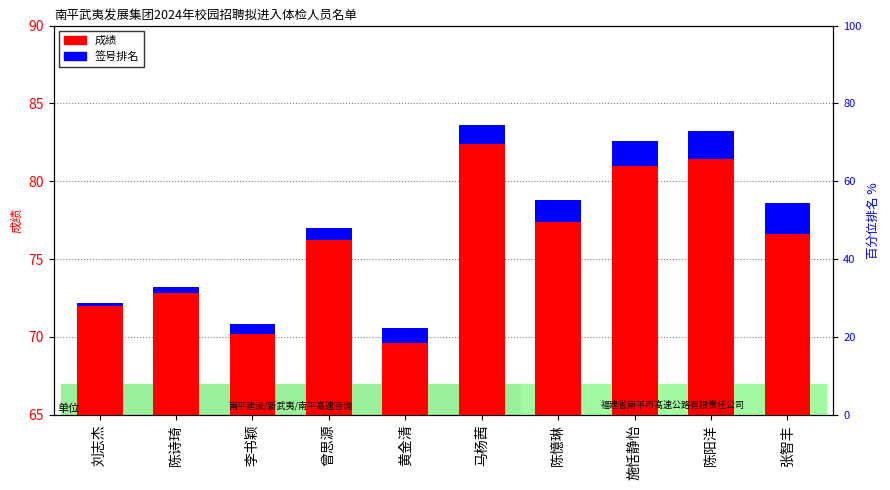

How many groups of bars are there?

10